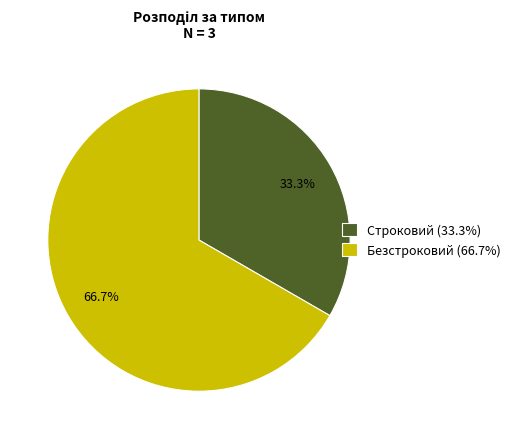

What portion of the pie excludes Строковий?

66.7%